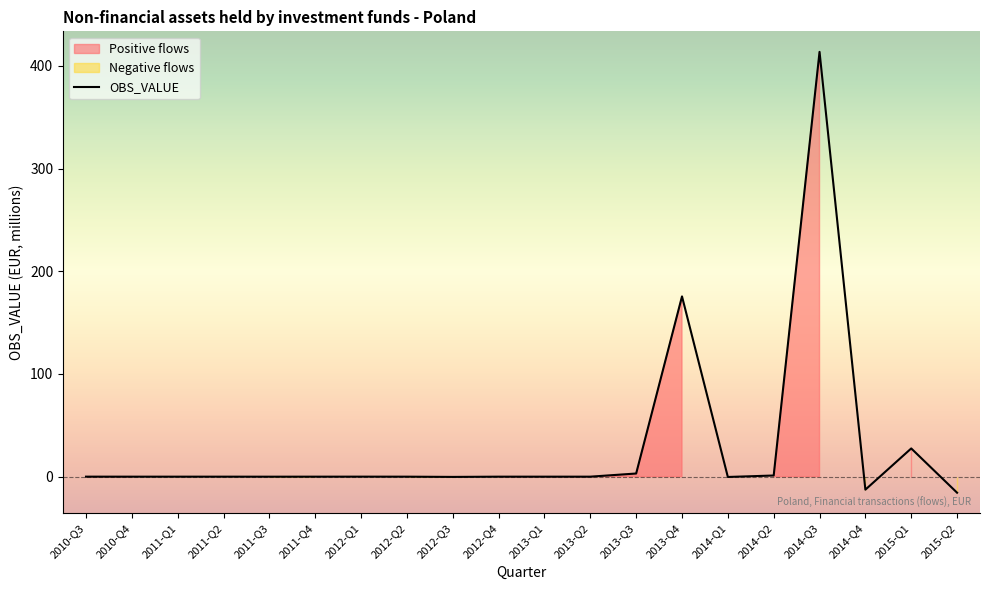

List the series in order of their peak value, highest first.

OBS_VALUE, Positive, Negative